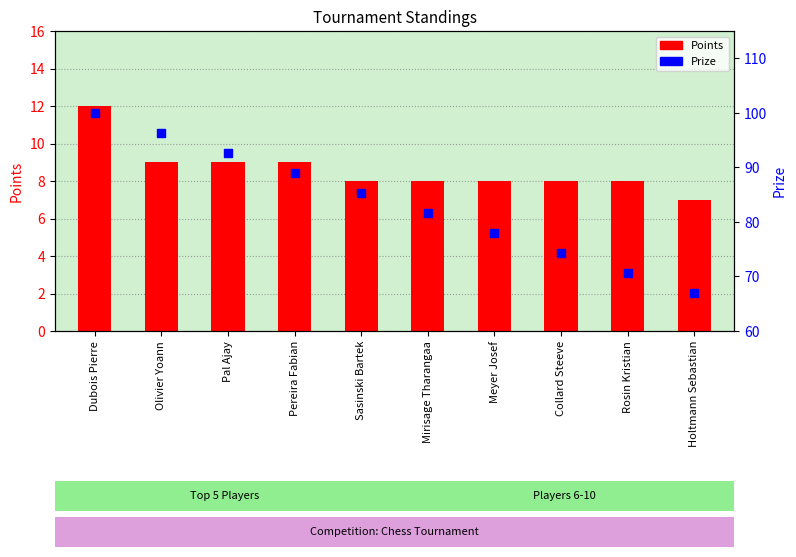

What is the total value across all series at Sasinski Bartek?

93.3